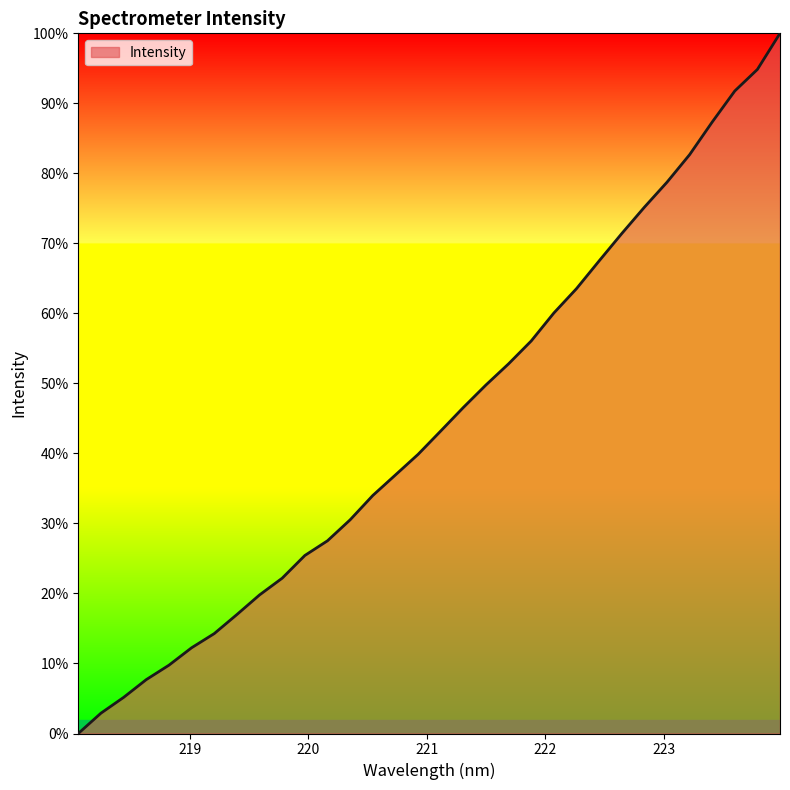

Reading left to right, extract all data points from this chart.

0.0	2.9	5.2	7.7	9.8	12.2	14.3	17.0	19.8	22.2	25.4	27.5	30.5	34.0	36.9	39.9	43.2	46.6	49.8	52.8	56.1	60.1	63.5	67.5	71.4	75.2	78.7	82.7	87.3	91.8	94.8	100.0